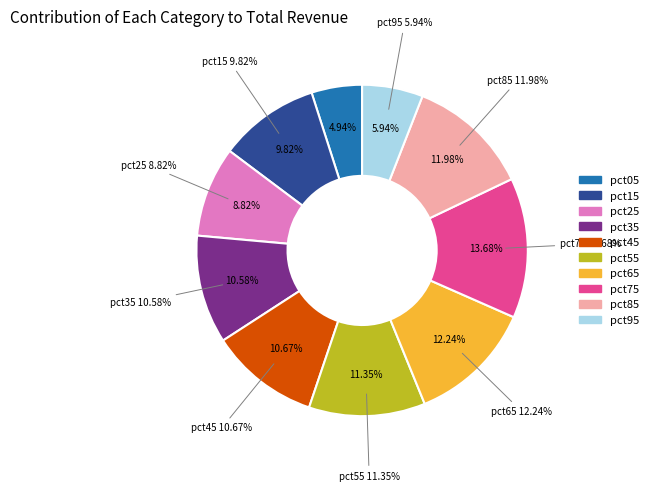

Rank the categories by value from highest to lowest.

pct75, pct65, pct85, pct55, pct45, pct35, pct15, pct25, pct95, pct05